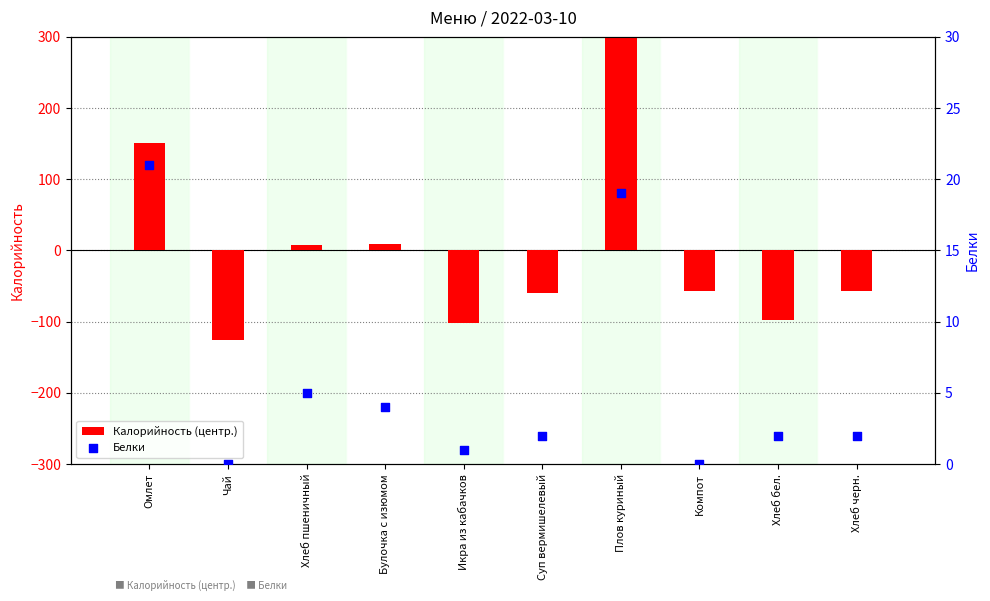

At how many categories does at least one series exceed 222?

1